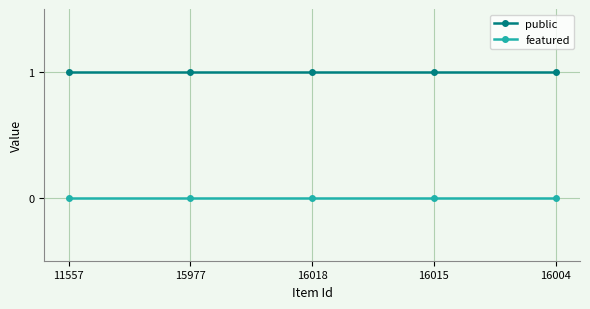

What is the difference between the highest and lowest values at 11557?

1